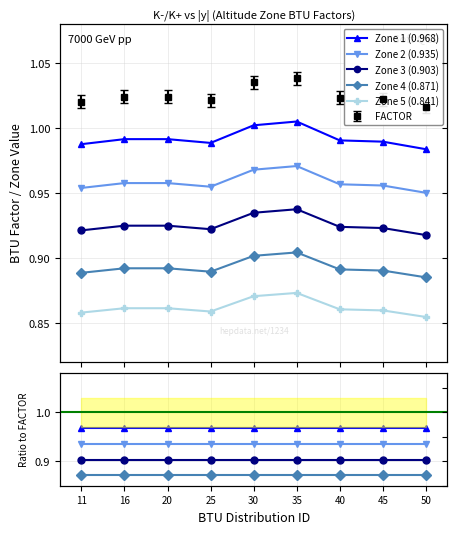

What is the minimum value shown in the chart?

0.8